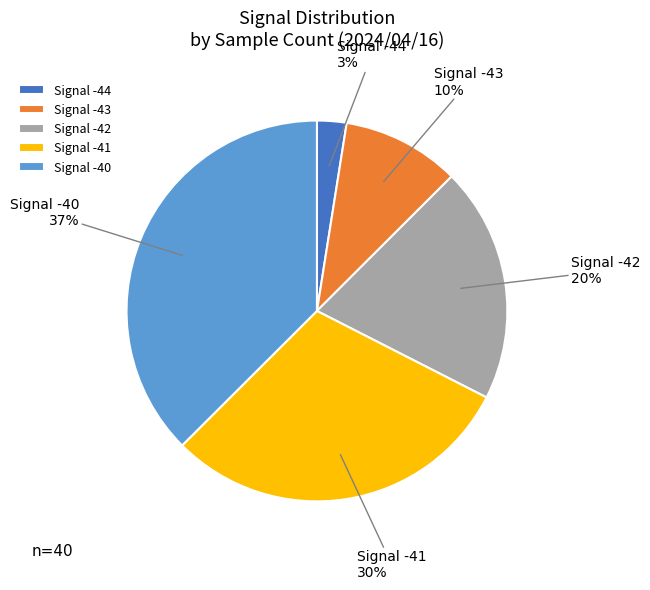

Which slice is the largest?

Signal -40